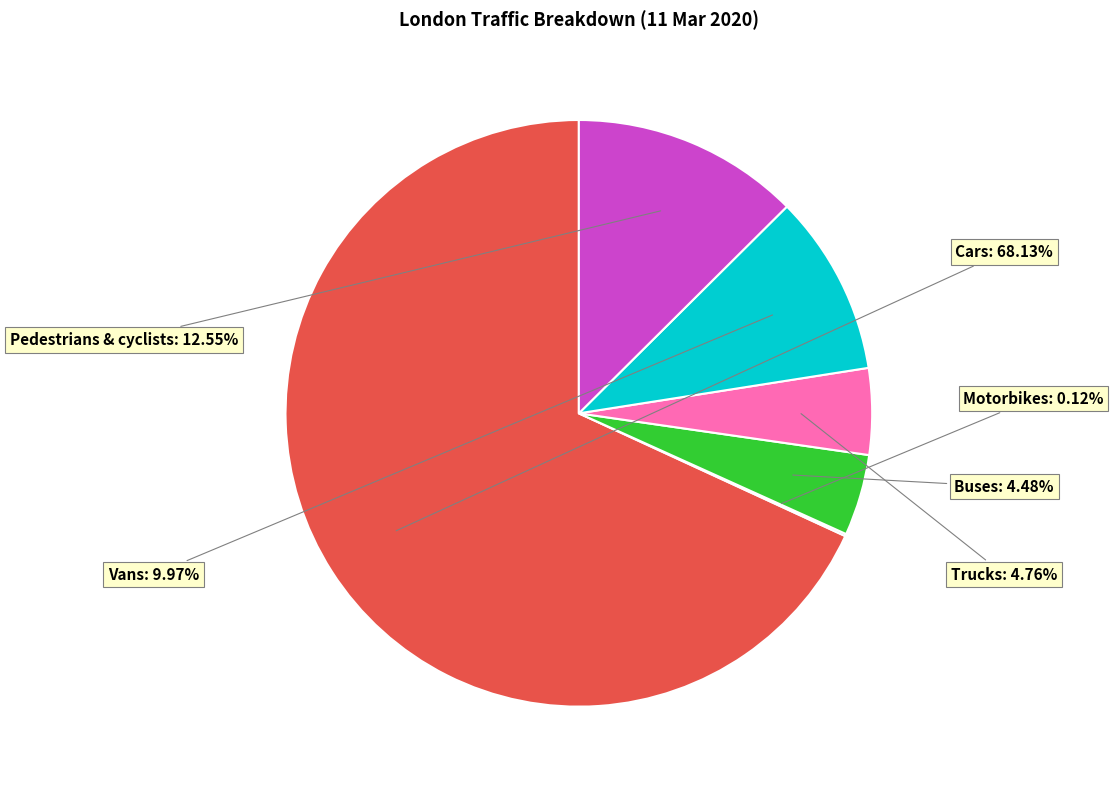

Do Vans and Buses together represent more than half of the pie?

No